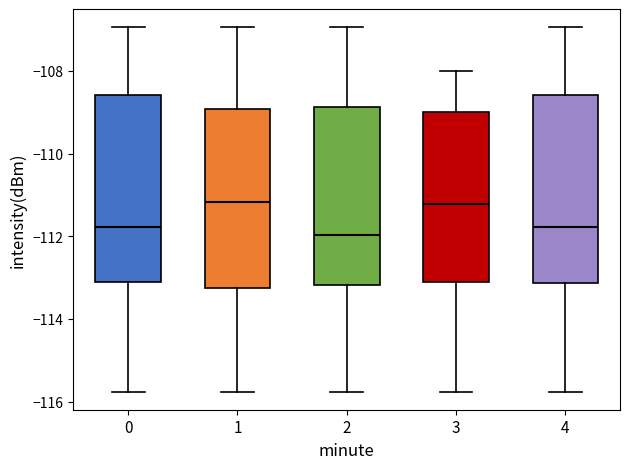

Where does the median line of the box at x = 4 sit on the y-axis? The values are not printed on the chart, so give them approximately, as read against the axis.

-111.8